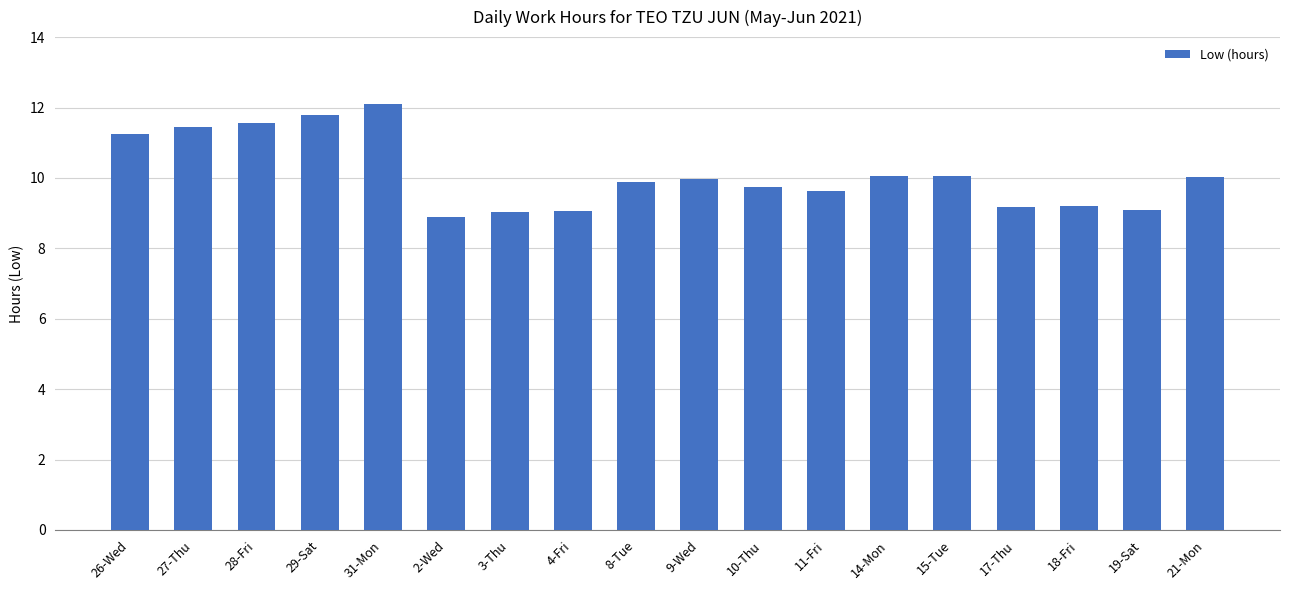

What is the change in value from 28-Fri to 3-Thu?

-2.5